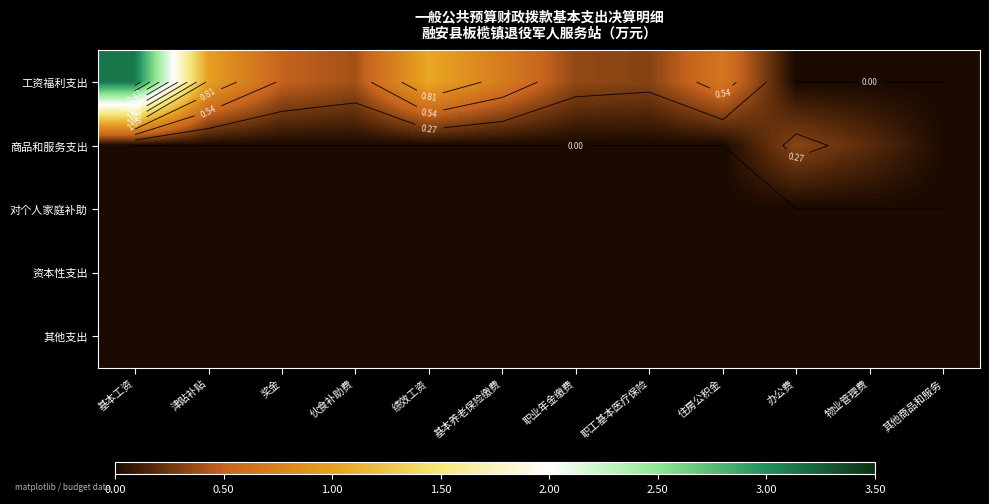

Between 职工基本医疗保险 and 办公费, which is larger?

职工基本医疗保险